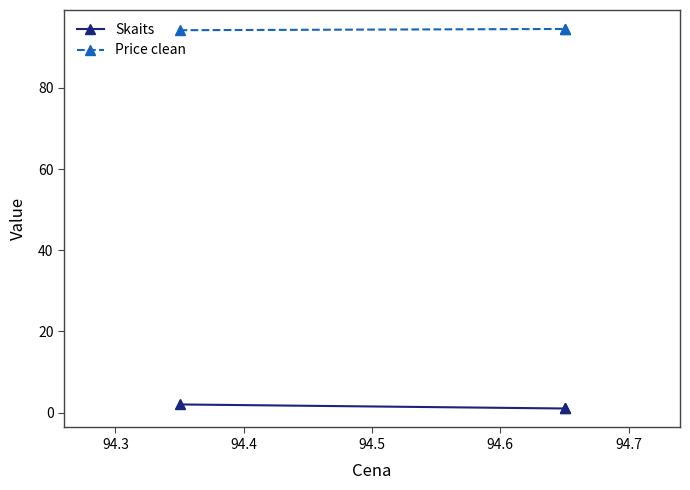

How many data points in Skaits are above 1?

1